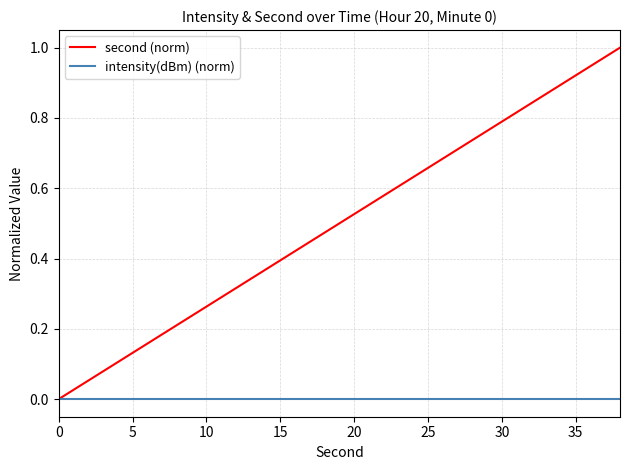

Which series has the largest total across all categories?

second (norm)